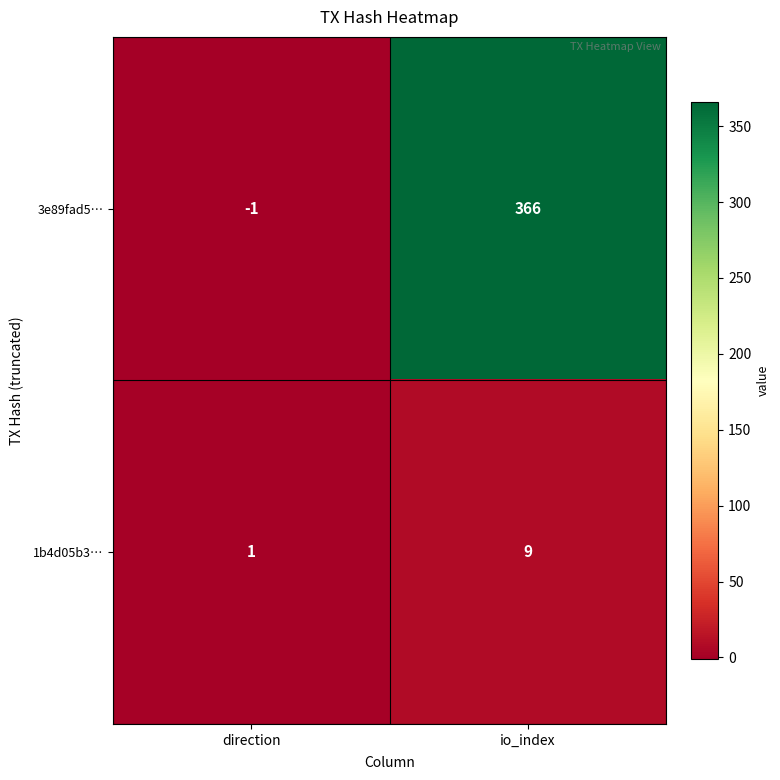

Reading left to right, transcribe all the data shown in this chart.

3e89fad5…: -1	366
1b4d05b3…: 1	9